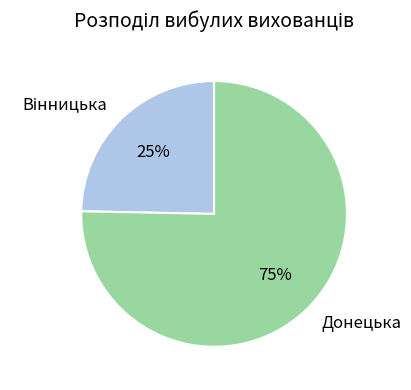

True or false: Донецька accounts for 75% of the total.

True